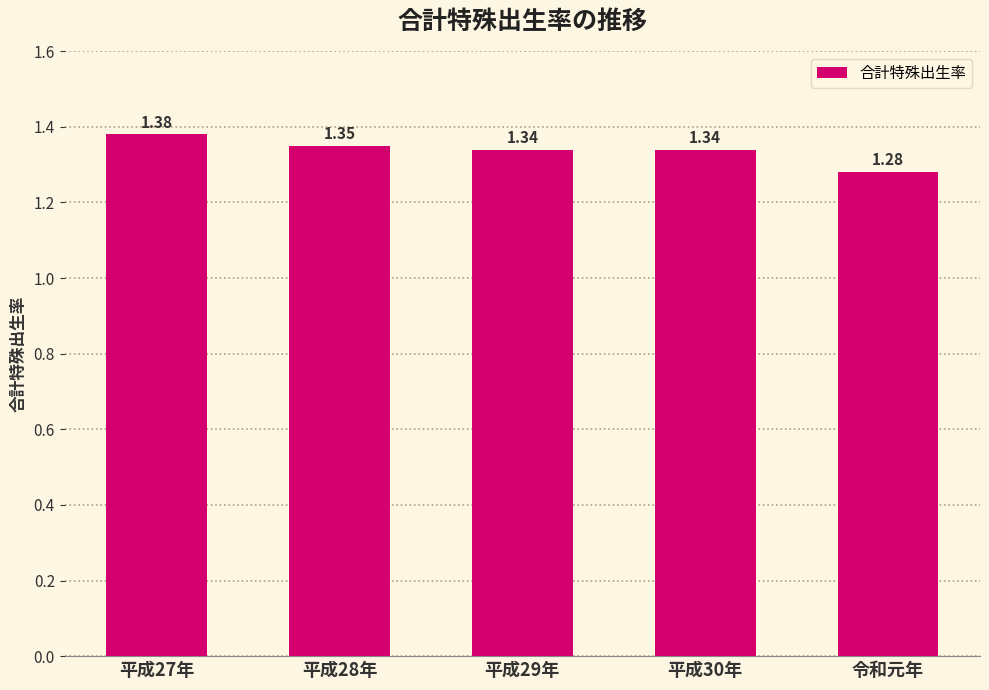

What is the sum of all values?

6.7